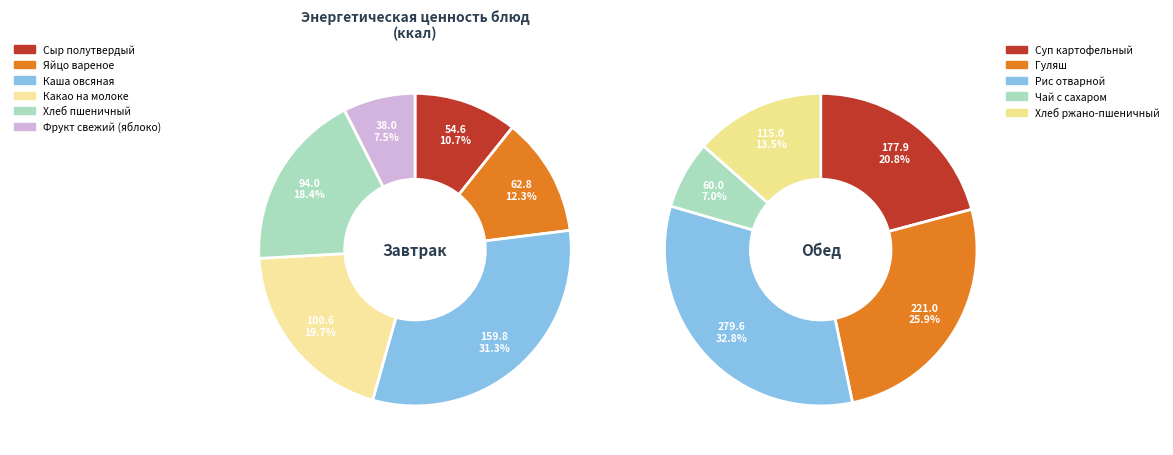

True or false: Завтрак accounts for 38% of the total.

True